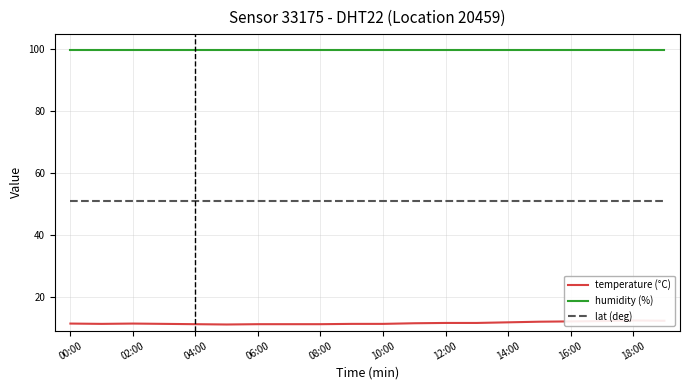

Rank the series at 13 from highest to lowest value.

humidity (%), lat (deg), temperature (°C)